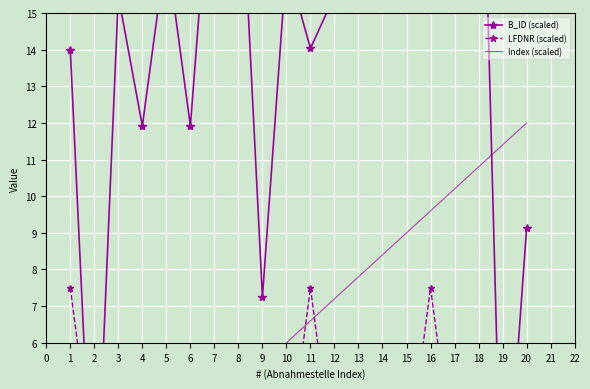

At which label does Index (scaled) first exceed 6?

11